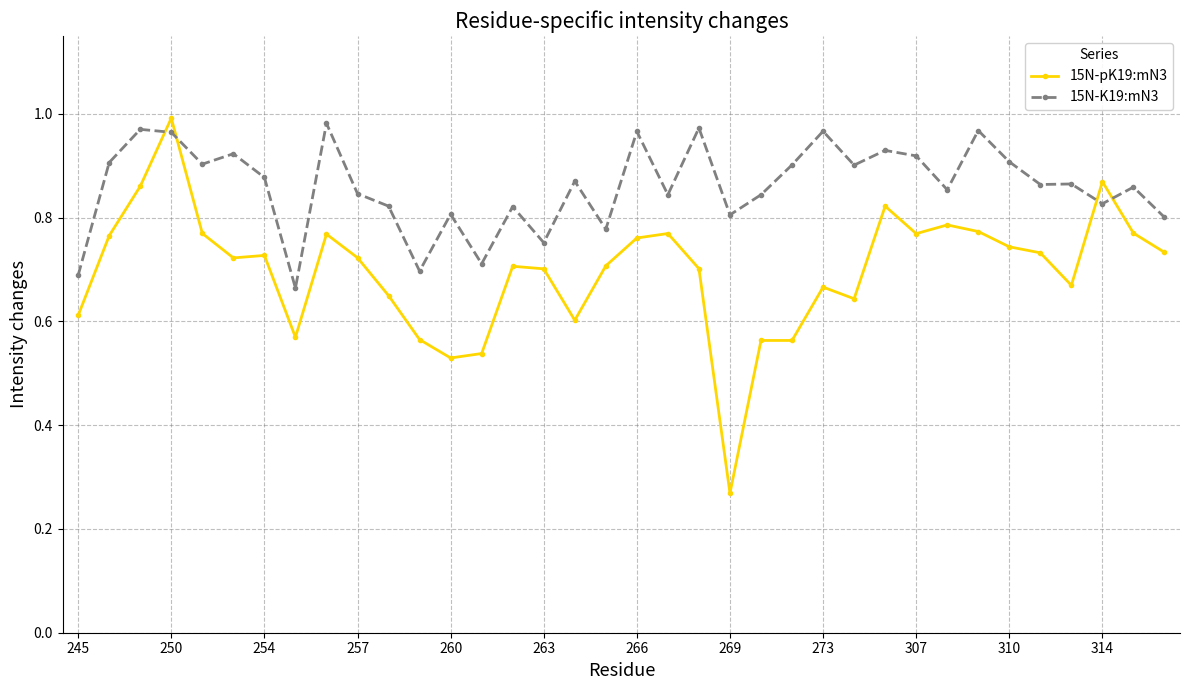

Rank the series by their maximum value, from lowest to highest.

15N-K19:mN3, 15N-pK19:mN3